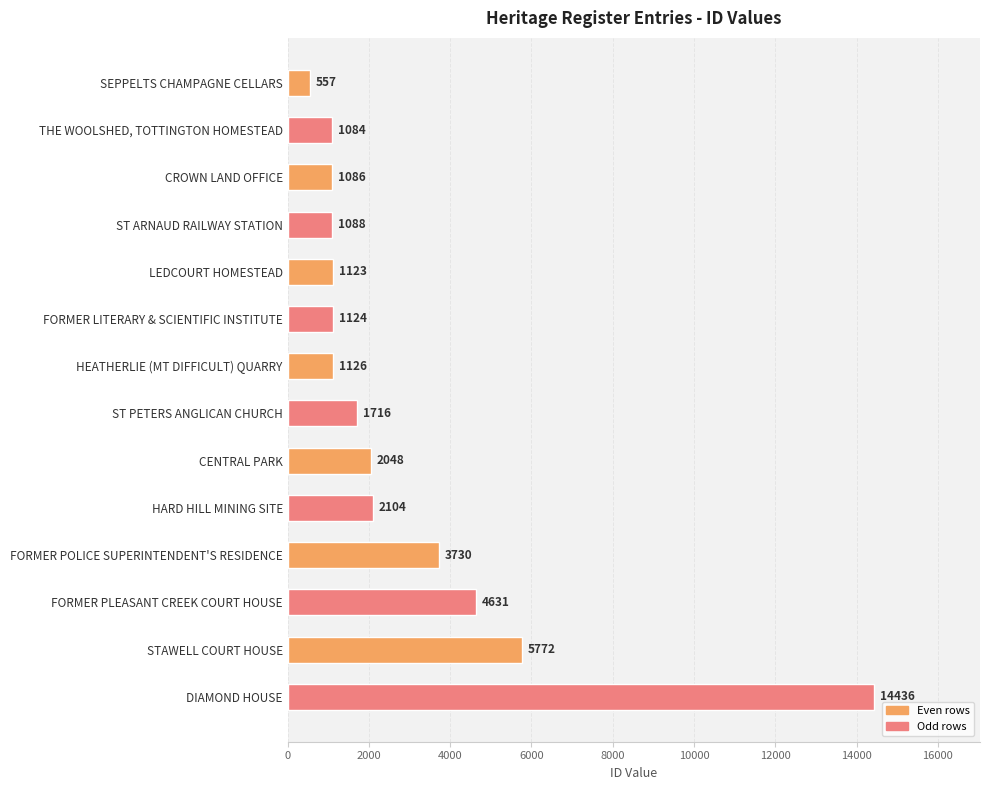

What is the label of the 8th bar from the top?

ST PETERS ANGLICAN CHURCH